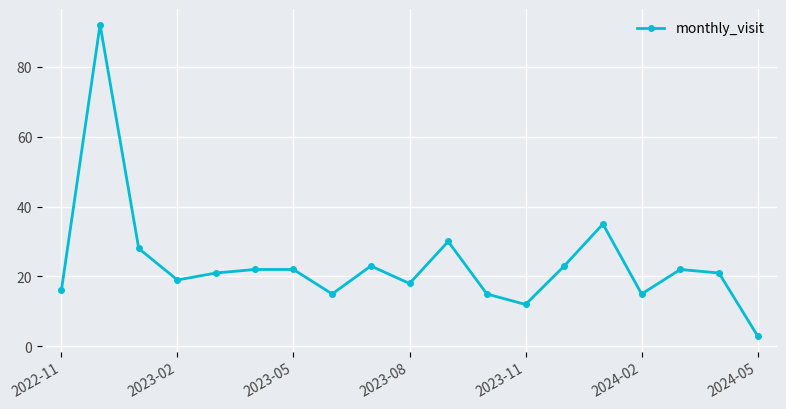

What is the difference between the maximum and minimum values?

89